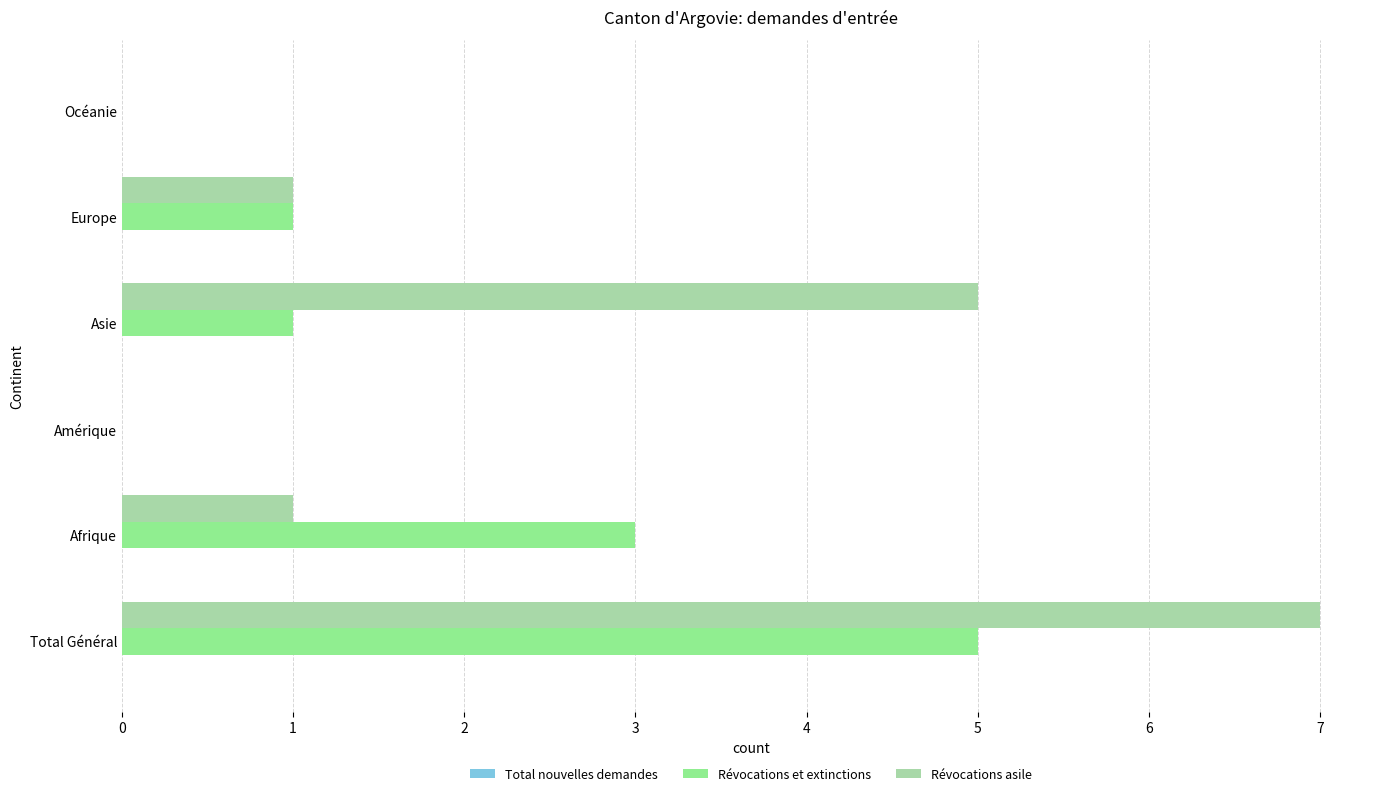

What is the sum of the Révocations et extinctions values at Océanie and Total Général?

5